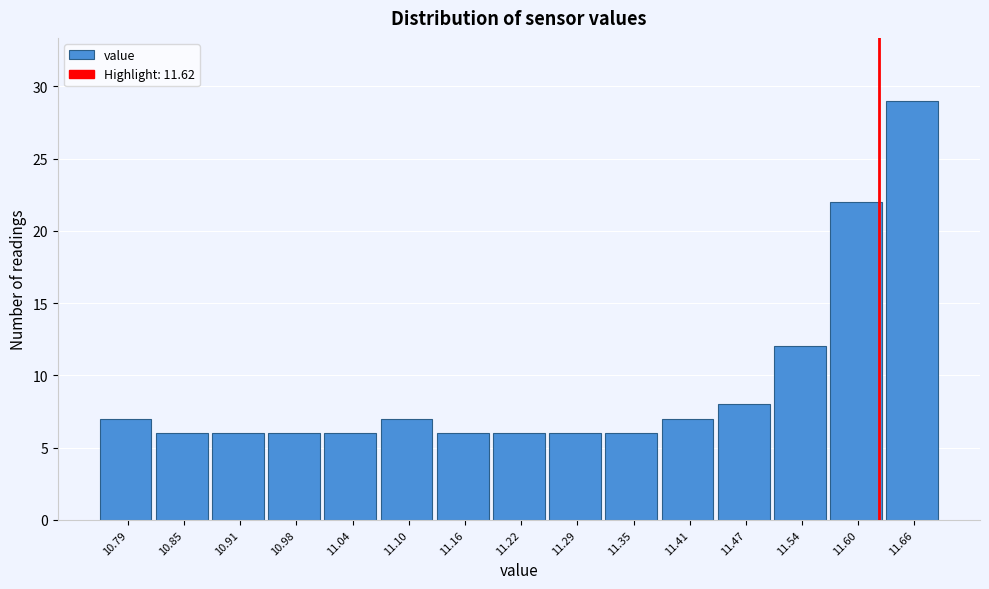

How tall is the bar that spans 11.628 to 11.690 on the x-axis? Neither the bar edges nor the heights are printed on the chart, so give them approximately, as read against the axes.

29